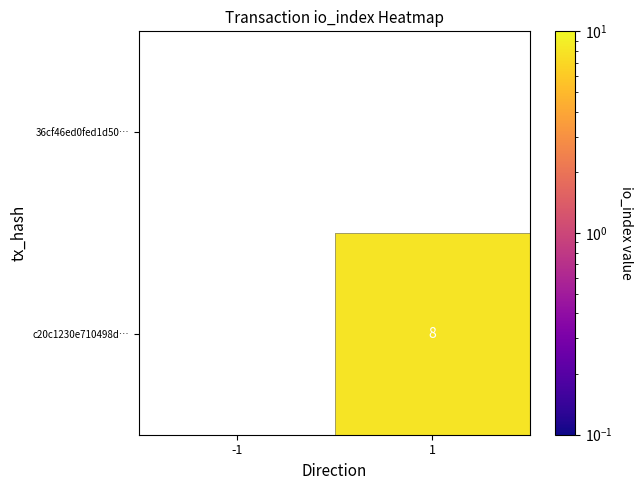

The c20c1230e710498d… series shows 8.0 at 1. True or false?

True